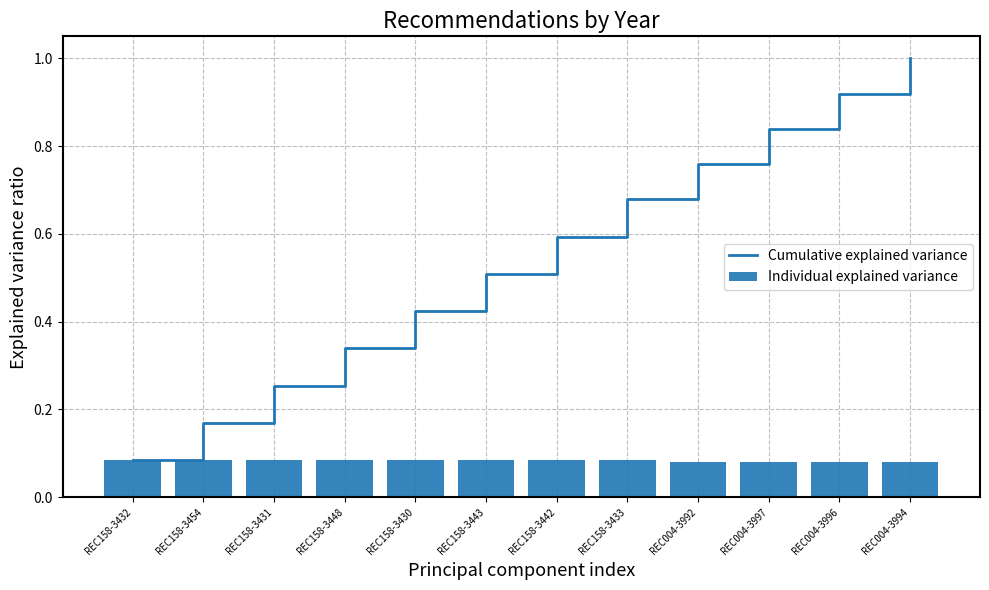

Rank the categories by Cumulative explained variance value from highest to lowest.

REC004-3994, REC004-3996, REC004-3997, REC004-3992, REC158-3433, REC158-3442, REC158-3443, REC158-3430, REC158-3448, REC158-3431, REC158-3454, REC158-3432